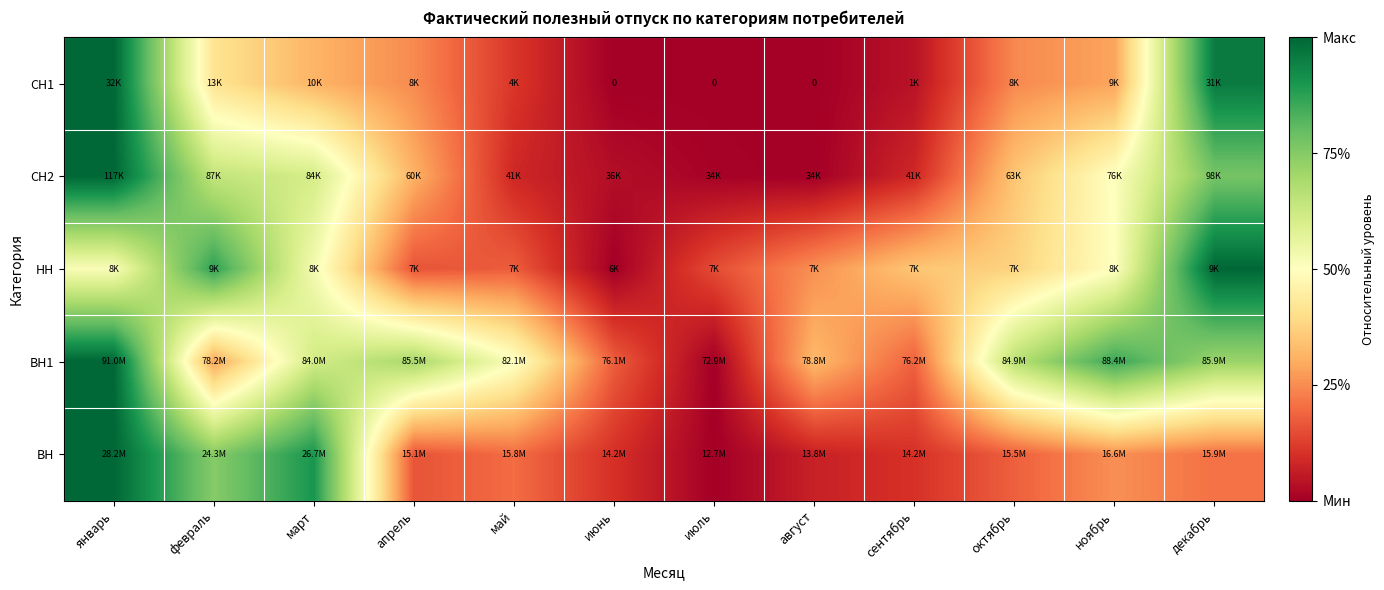

Is it true that СН2 equals 0.5 at октябрь?

False